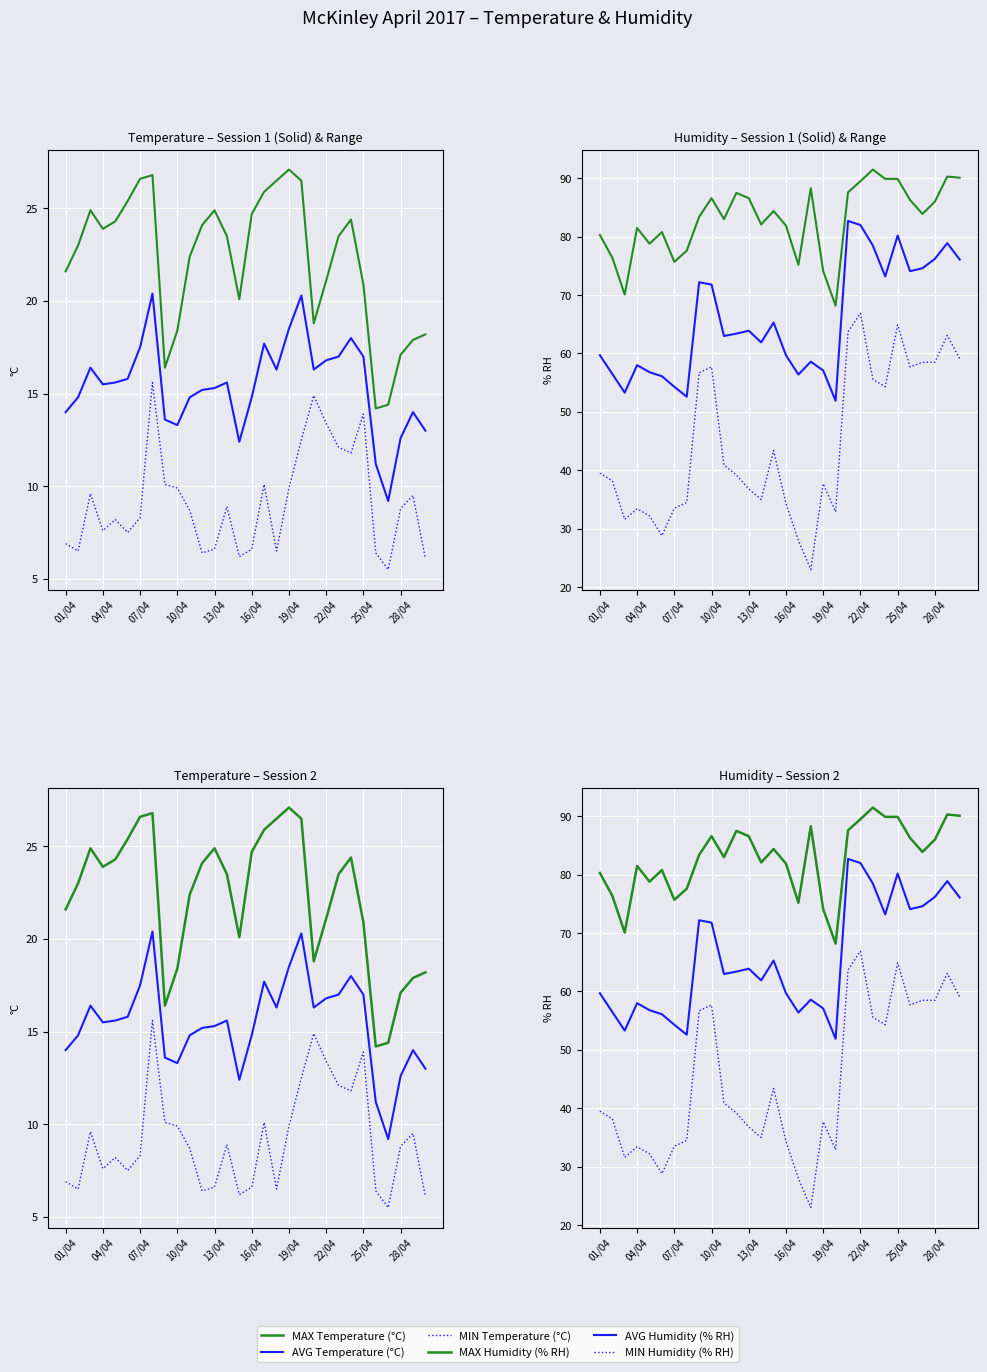

Reading right to left, transcribe all the data shown in this chart.

AVG Temperature (°C): 13.0	14.0	12.6	9.2	11.2	17.0	18.0	17.0	16.8	16.3	20.3	18.5	16.3	17.7	14.8	12.4	15.6	15.3	15.2	14.8	13.3	13.6	20.4	17.5	15.8	15.6	15.5	16.4	14.8	14.0
MIN Temperature (°C): 6.1	9.5	8.8	5.5	6.4	13.9	11.8	12.1	13.4	14.9	12.5	9.9	6.5	10.1	6.6	6.2	8.9	6.6	6.4	8.7	9.9	10.1	15.6	8.3	7.5	8.2	7.6	9.6	6.5	6.9
MAX Temperature (°C): 18.2	17.9	17.1	14.4	14.2	20.9	24.4	23.5	21.1	18.8	26.5	27.1	26.5	25.9	24.7	20.1	23.5	24.9	24.1	22.4	18.4	16.4	26.8	26.6	25.4	24.3	23.9	24.9	23.0	21.6
AVG Humidity (% RH): 76.1	78.9	76.2	74.6	74.1	80.2	73.2	78.5	82.0	82.7	51.9	57.1	58.6	56.4	59.7	65.3	61.9	63.9	63.4	63.0	71.8	72.2	52.6	54.3	56.1	56.8	58.0	53.3	56.5	59.7
MIN Humidity (% RH): 59.1	63.1	58.5	58.5	57.7	64.9	54.3	55.6	66.9	63.7	32.9	37.7	23.0	28.0	34.3	43.4	35.0	36.8	39.2	40.9	57.7	56.7	34.5	33.5	28.8	32.2	33.4	31.6	38.2	39.5
MAX Humidity (% RH): 90.1	90.3	86.0	83.9	86.3	89.9	89.9	91.5	89.5	87.6	68.2	74.1	88.3	75.2	81.9	84.4	82.1	86.6	87.5	83.0	86.6	83.4	77.6	75.7	80.8	78.8	81.5	70.1	76.4	80.3